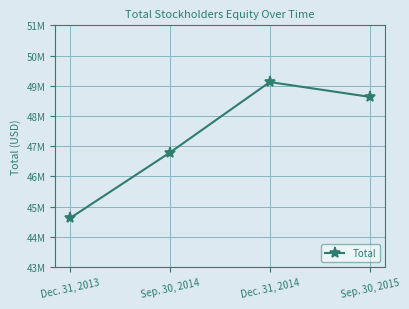

What is the maximum value shown in the chart?

49123012